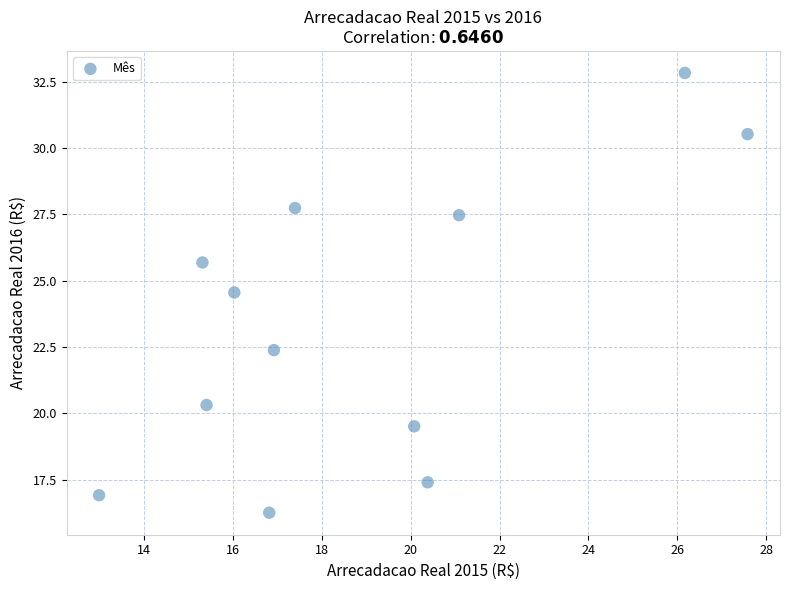

What Y value in the scatter plot is closest to 24?

24.5